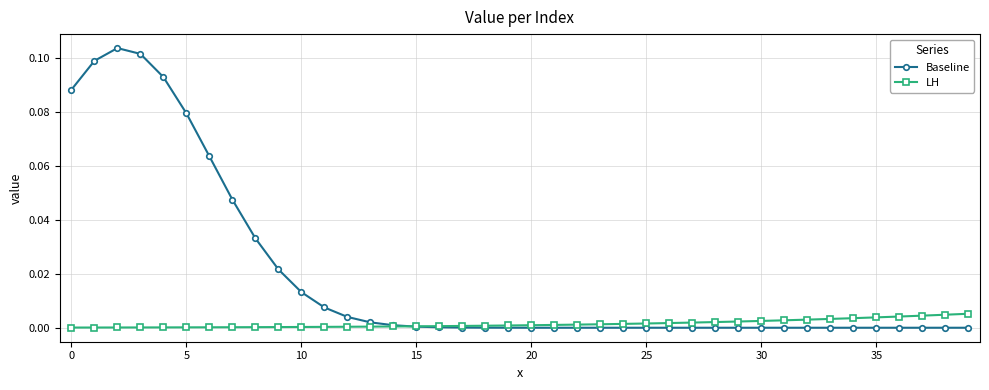

Which series has the widest spread of values?

Baseline